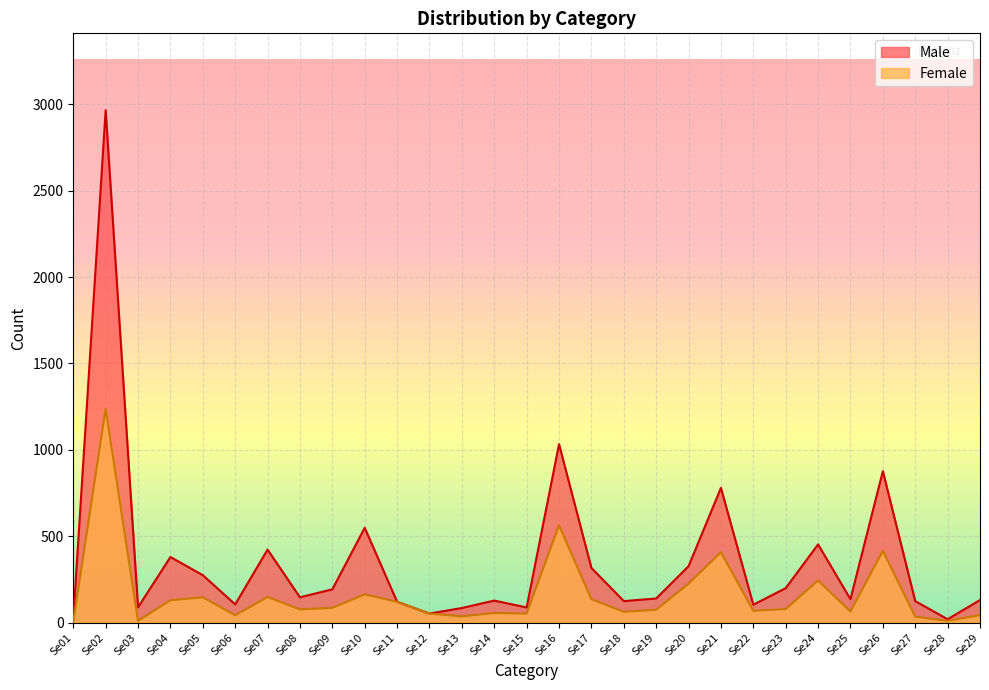

True or false: Male and Female intersect in this chart.

False